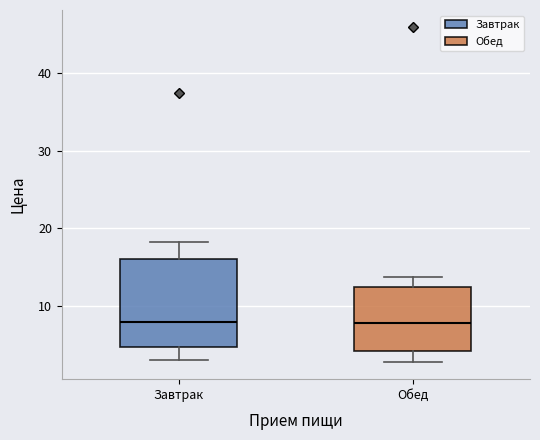

Reading left to right, transcribe this box plot: for each box, give where its median line is, the range the box spans, and where its two whiskers end, as read against the y-axis. The values are not printed on the chart, so give them approximately, as read against the axis.

Завтрак: median 8, box 5 to 16, whiskers 3 to 18
Обед: median 8, box 4 to 13, whiskers 3 to 14